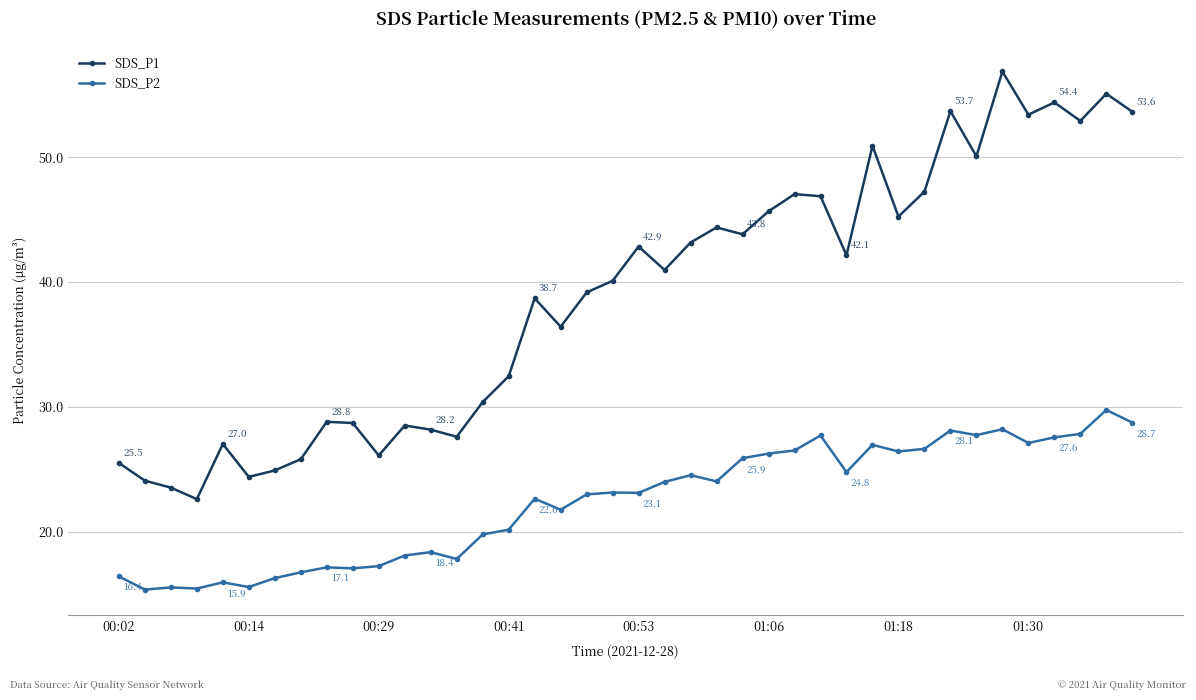

True or false: SDS_P1 has more than 0 points higher than both neighbors.

True